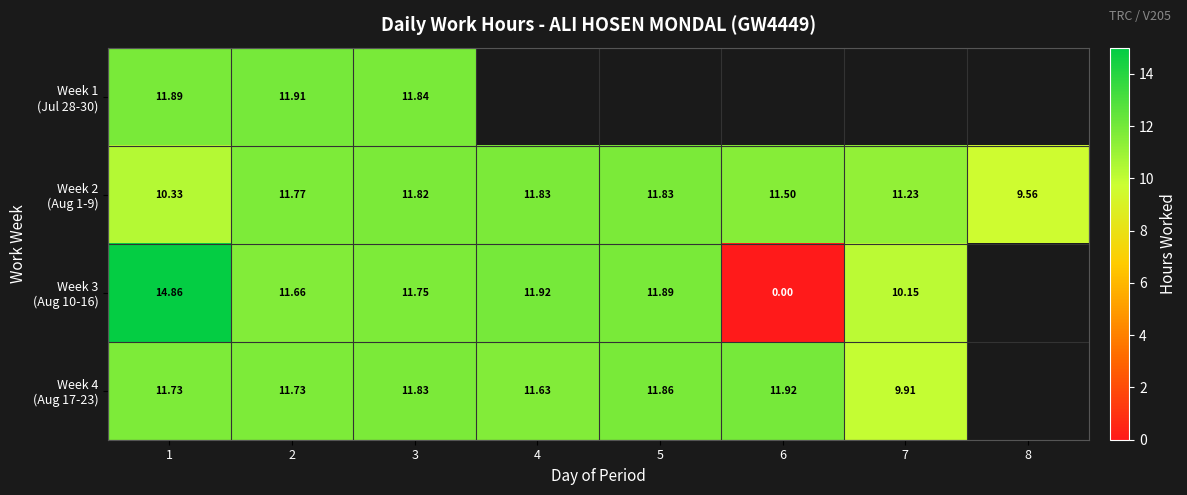

Which category has the highest value across all series?

1